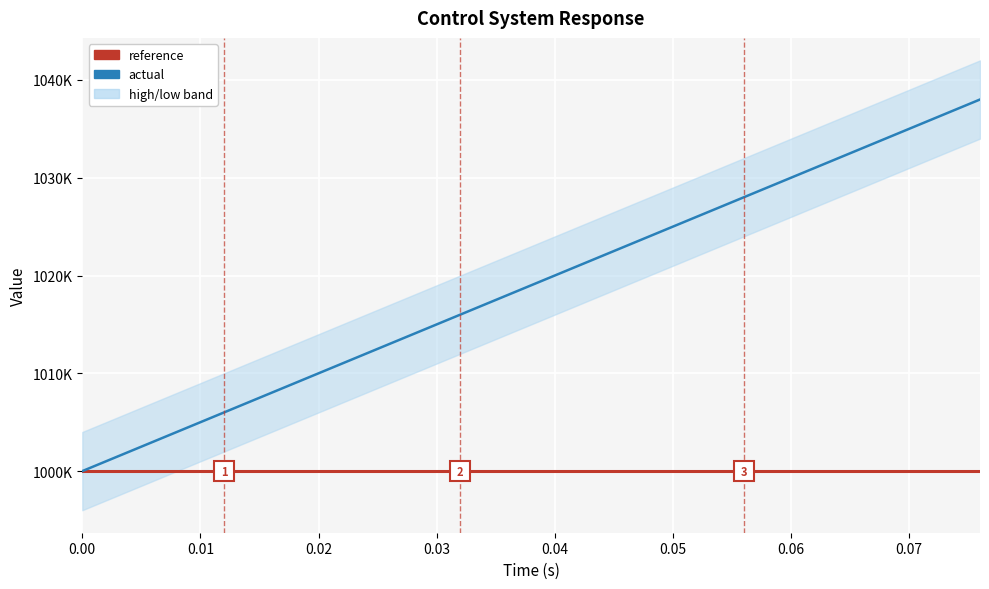

Rank the series by their average value, from highest to lowest.

actual, reference